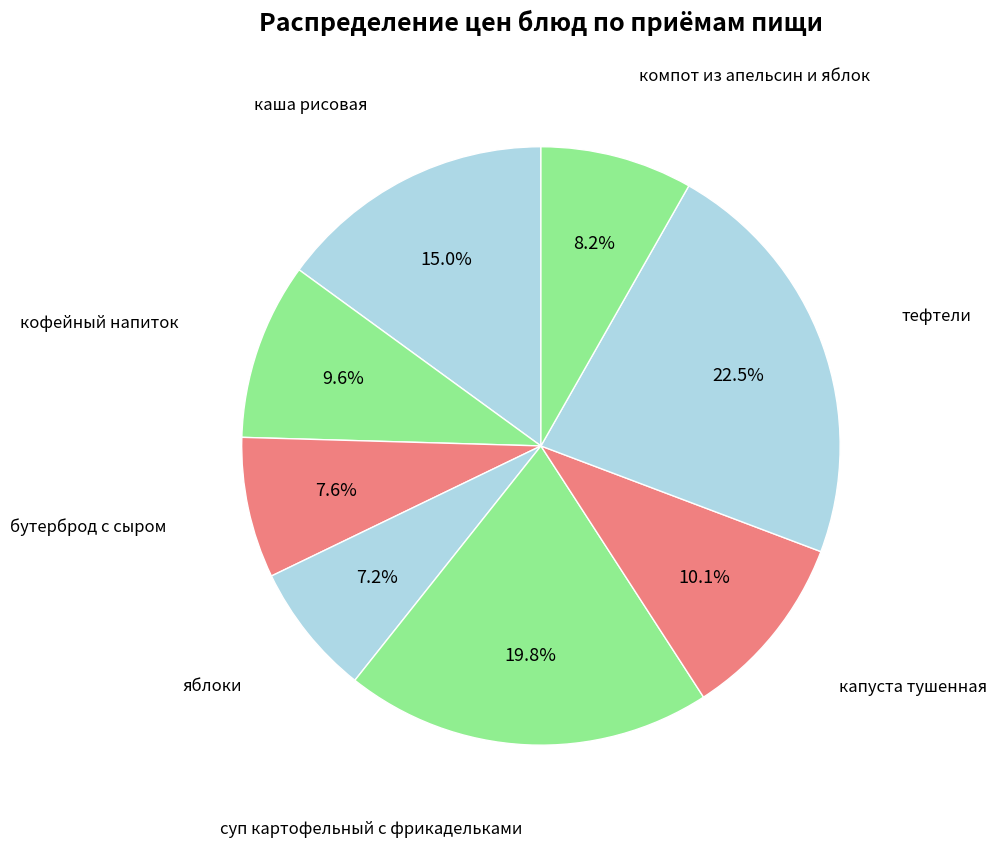

How many segments does this pie chart have?

8